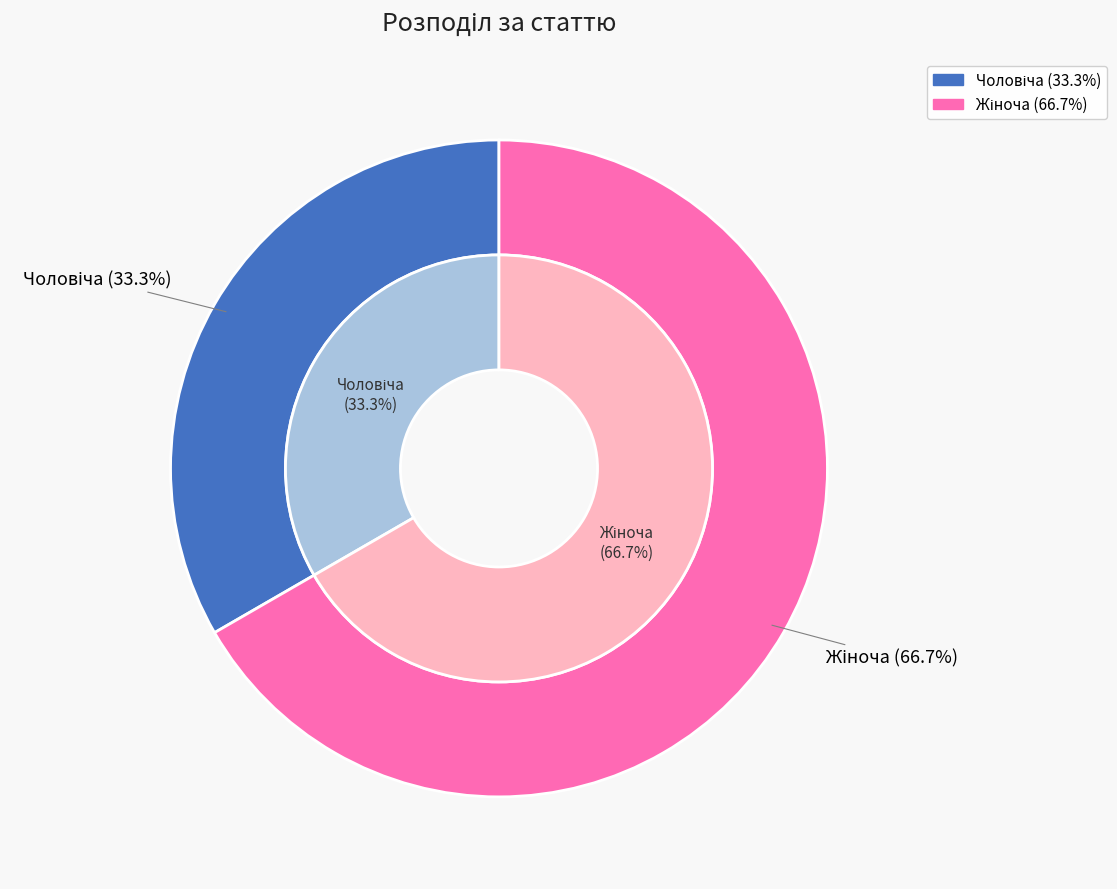

What percentage is NOT represented by Жіноча?

33.3%